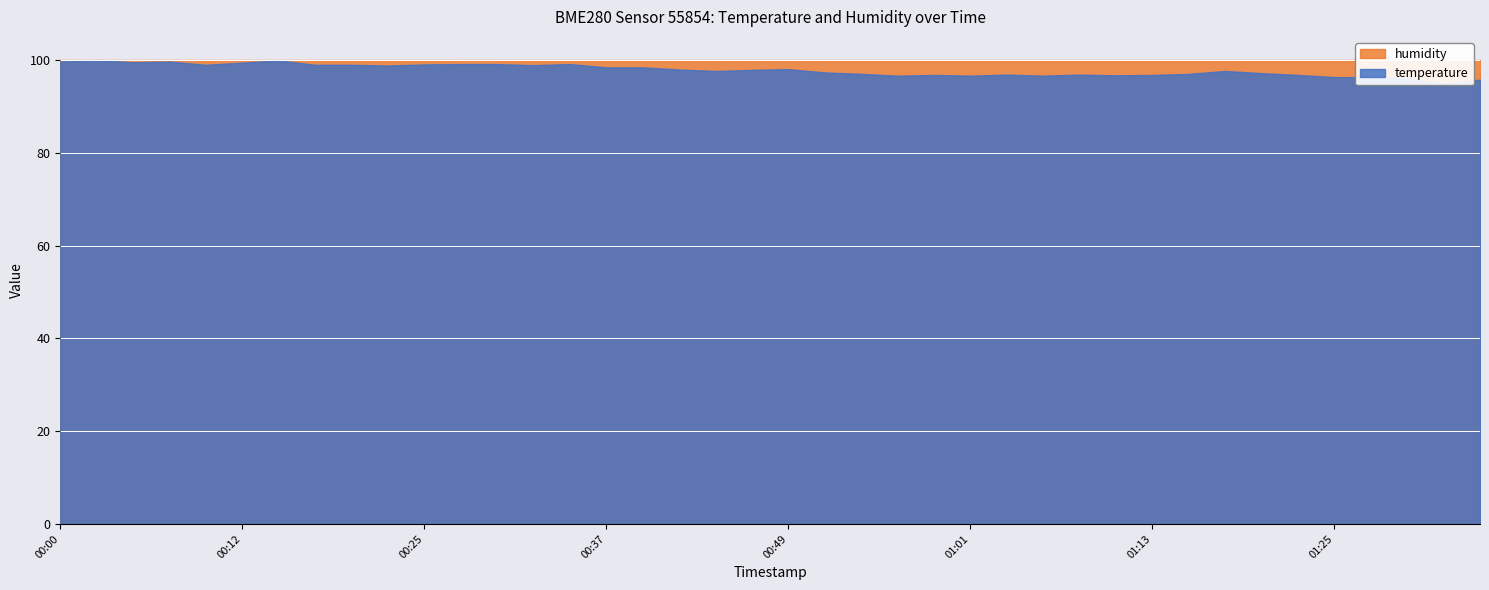

At which category is the sum across all series the highest?

00:03